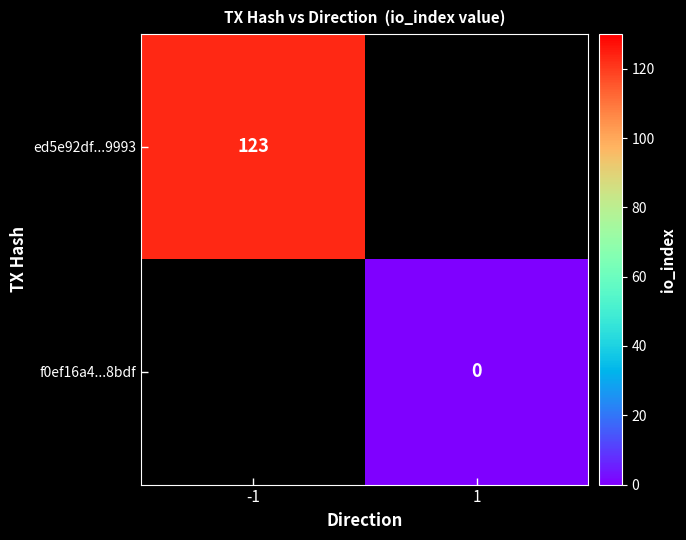

Is it true that ed5e92df...9993 equals 123 at -1?

True